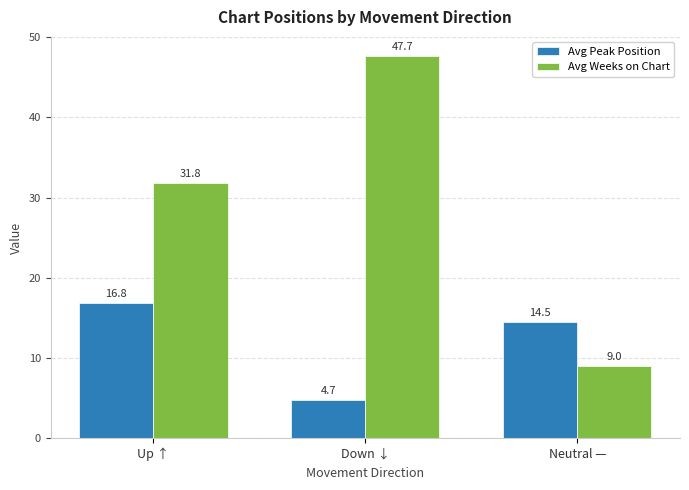

What is the total value across all series at Up ↑?

48.6